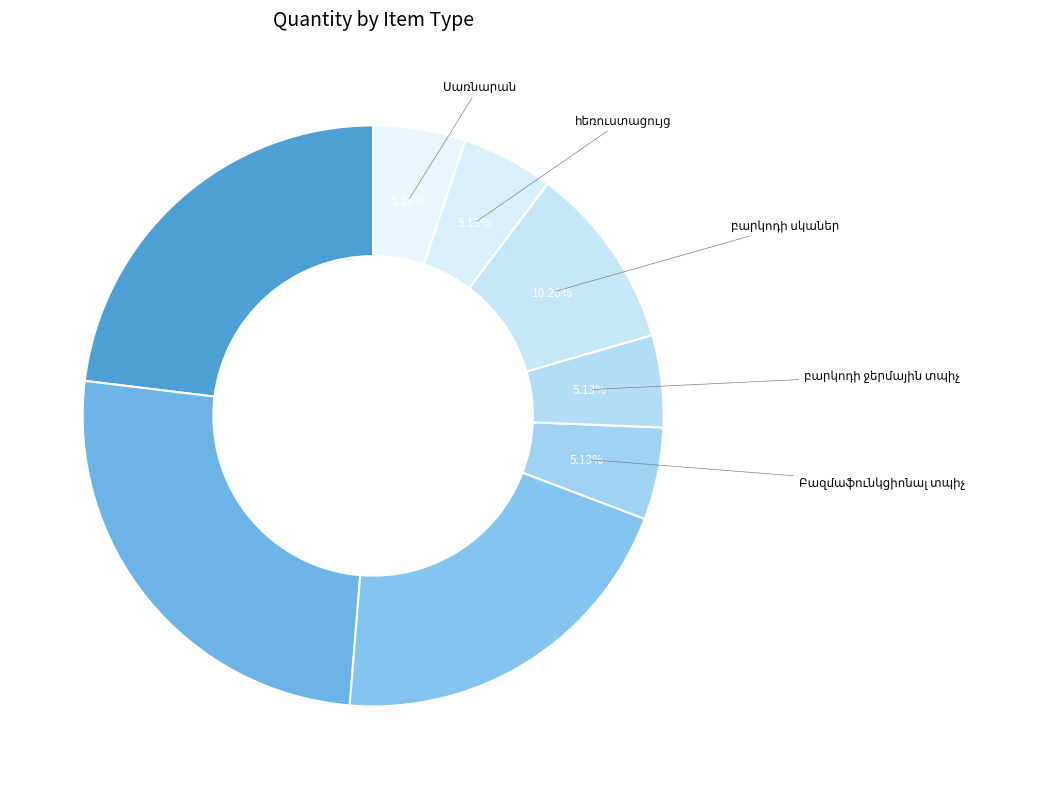

Is there a majority slice in this chart?

No